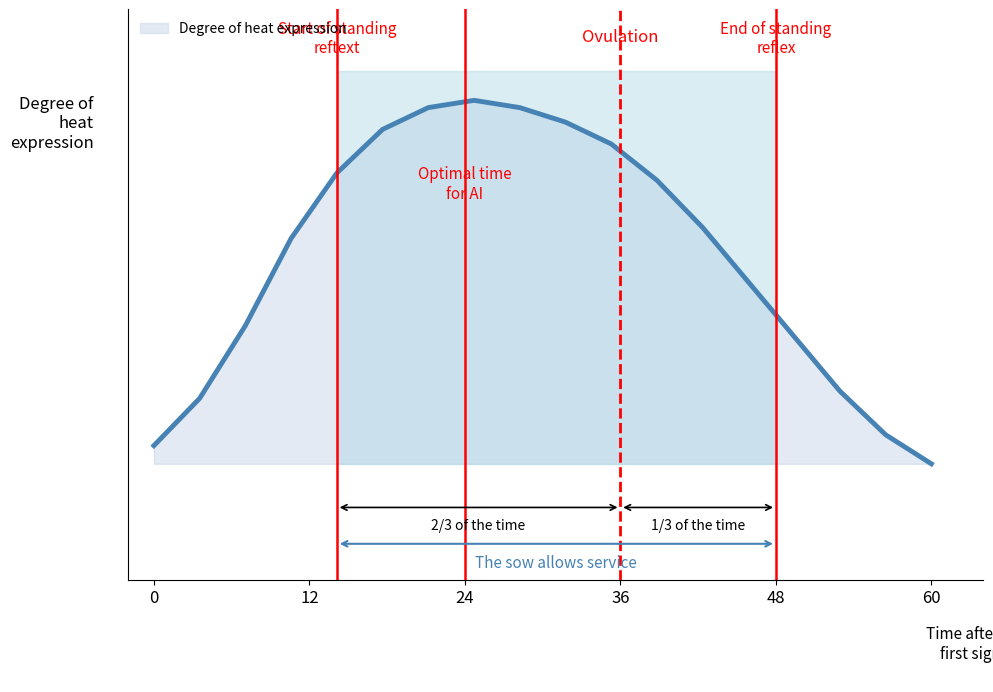

What is the average value?

0.6